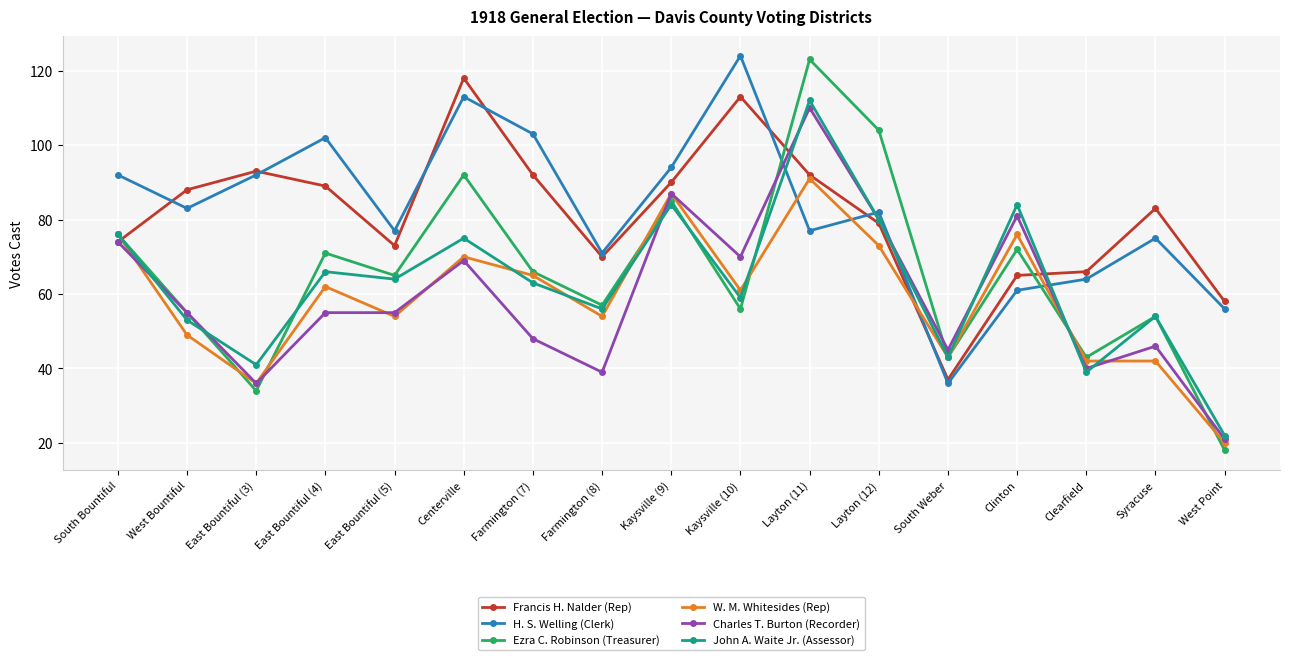

True or false: Ezra C. Robinson (Treasurer) has more than 1 interior local peaks.

True